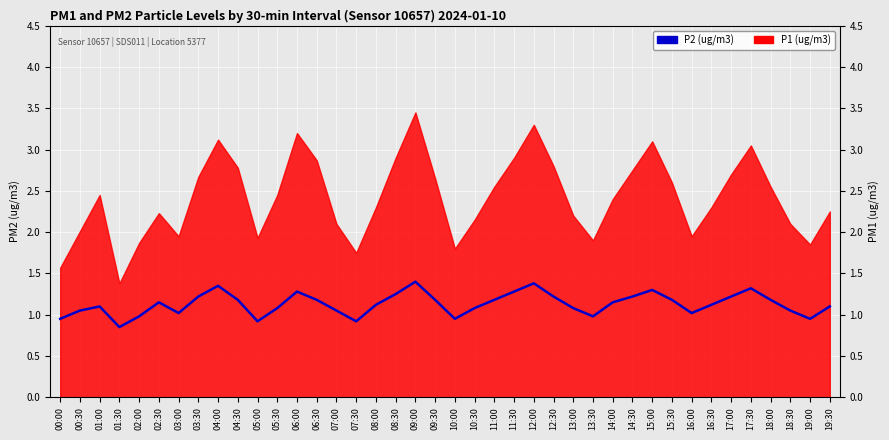

Which label corresponds to the smallest value in the chart?

01:30